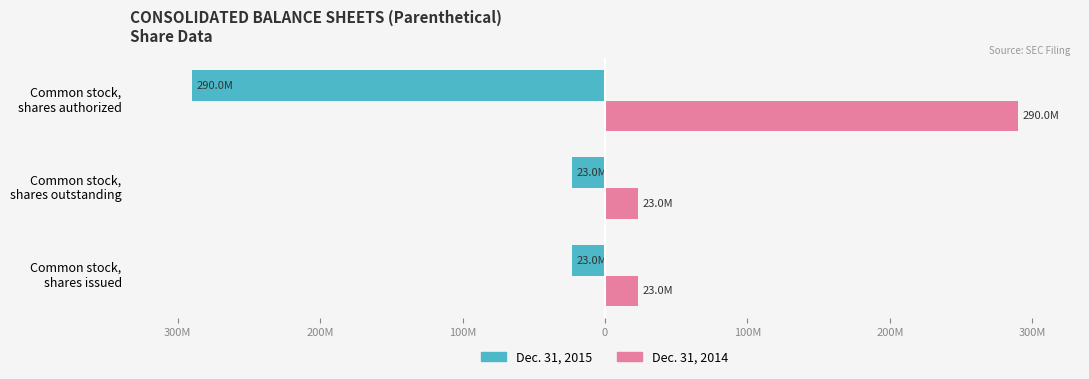

What are all the series names shown in the legend?

Dec. 31, 2015, Dec. 31, 2014